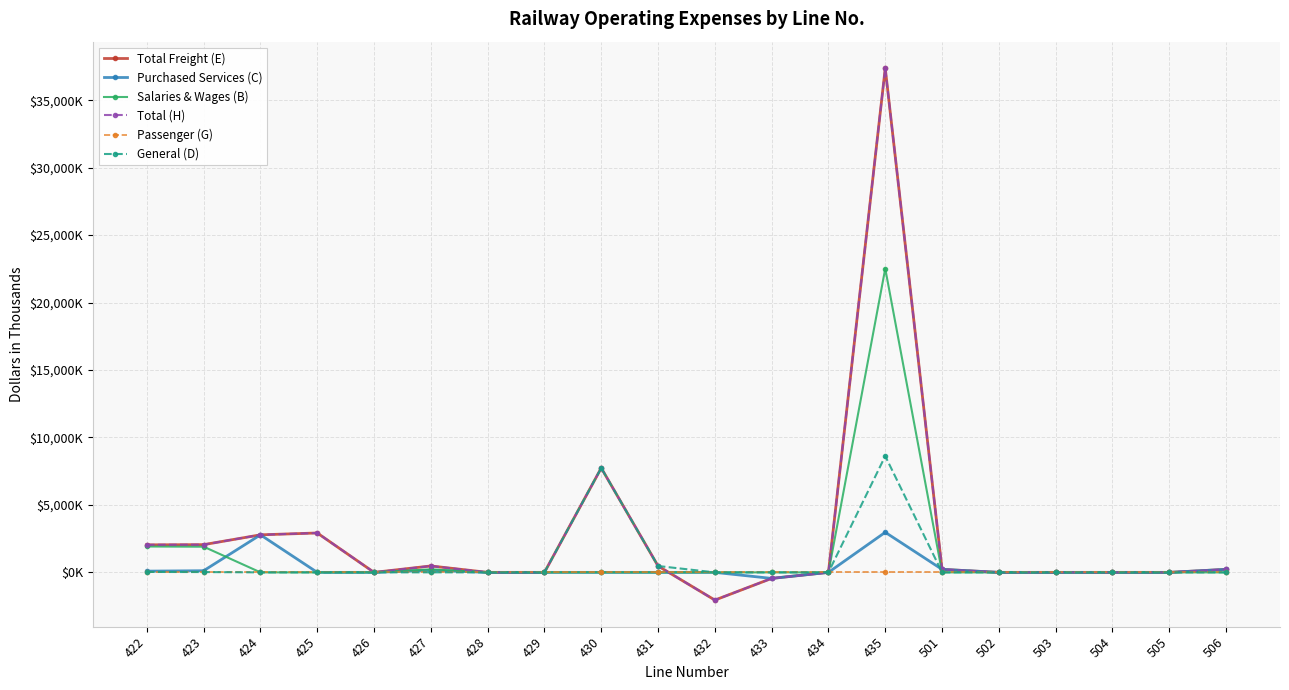

Reading left to right, list all the values displayed in this chart.

Total Freight (E): 2041	2055	2783	2920	0	476	0	0	7737	472	-2054	-447	0	37363	223	0	0	0	0	223
Purchased Services (C): 92	122	2782	0	0	156	0	0	0	0	0	-447	0	2970	223	0	0	0	0	223
Salaries & Wages (B): 1918	1903	0	0	0	227	0	0	0	0	0	0	0	22515	0	0	0	0	0	0
Total (H): 2041	2055	2783	2920	0	476	0	0	7737	472	-2054	-447	0	37363	223	0	0	0	0	223
Passenger (G): 0	0	0	0	0	0	0	0	0	0	0	0	0	0	0	0	0	0	0	0
General (D): 32	23	0	0	0	2	0	0	7737	472	0	0	0	8622	0	0	0	0	0	0